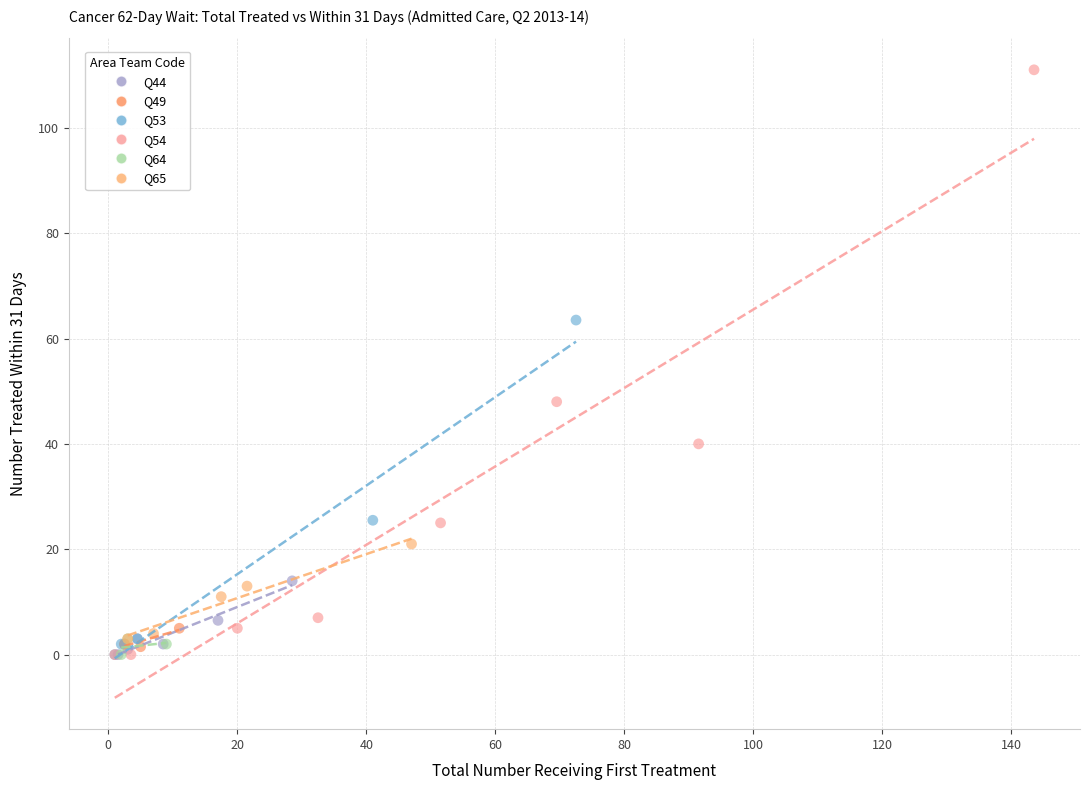

Which series reaches the maximum Y coordinate?

Q54